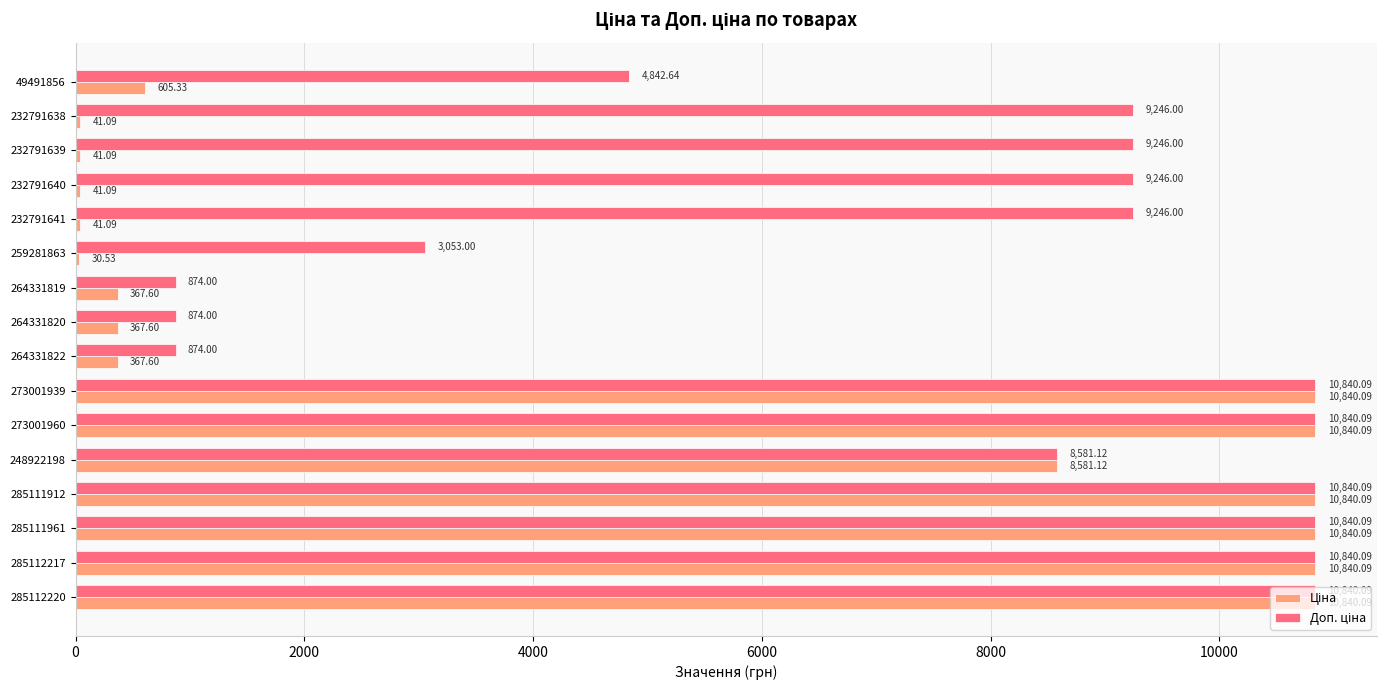

What is the total value across all series at 232791641?

9287.1